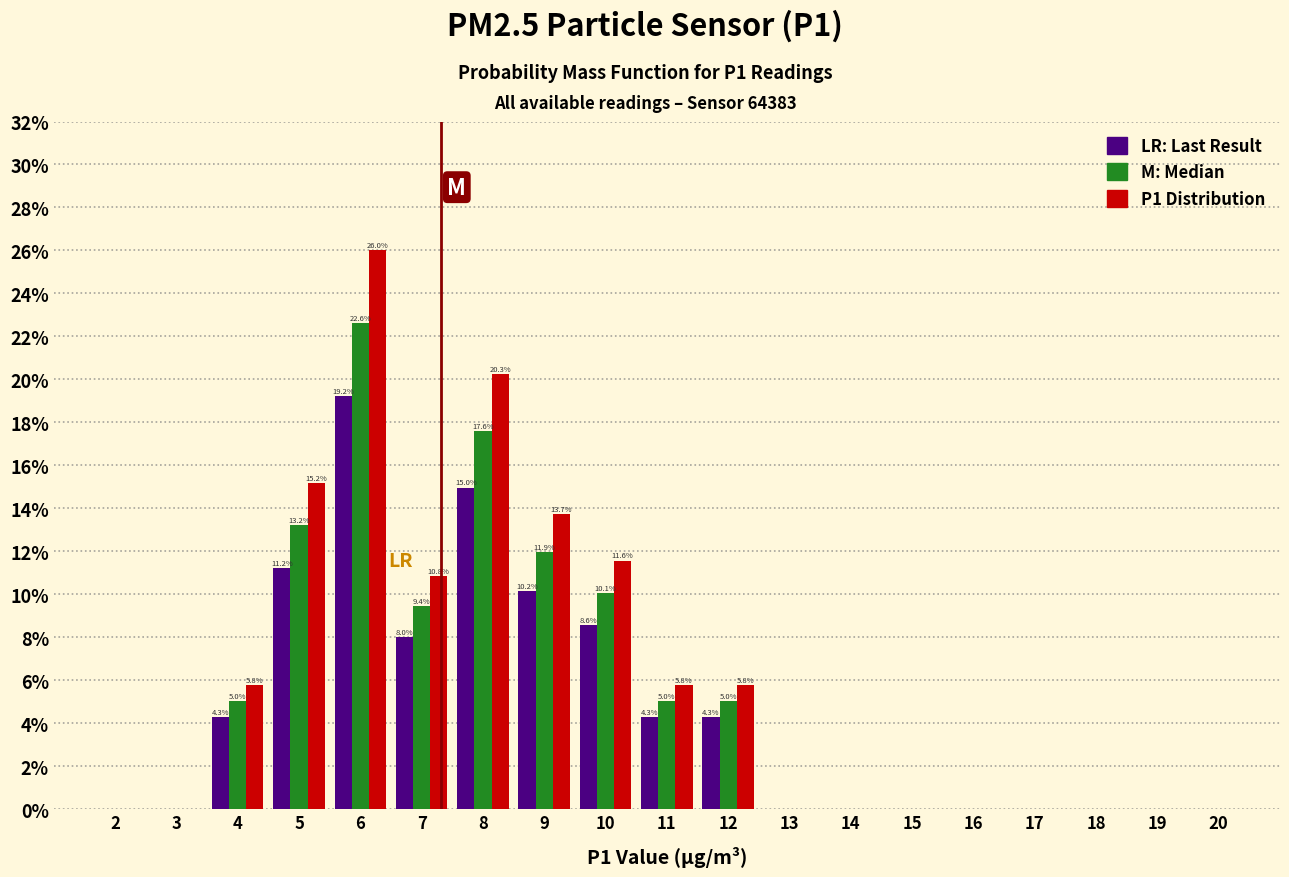

At which category does the chart reach its peak across all series?

6